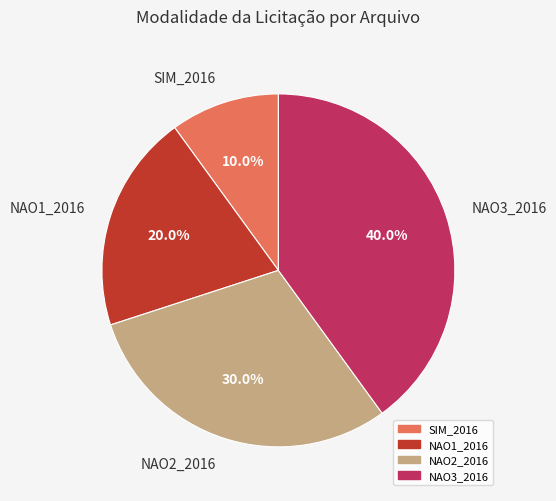

Rank the categories by value from highest to lowest.

NAO3_2016, NAO2_2016, NAO1_2016, SIM_2016